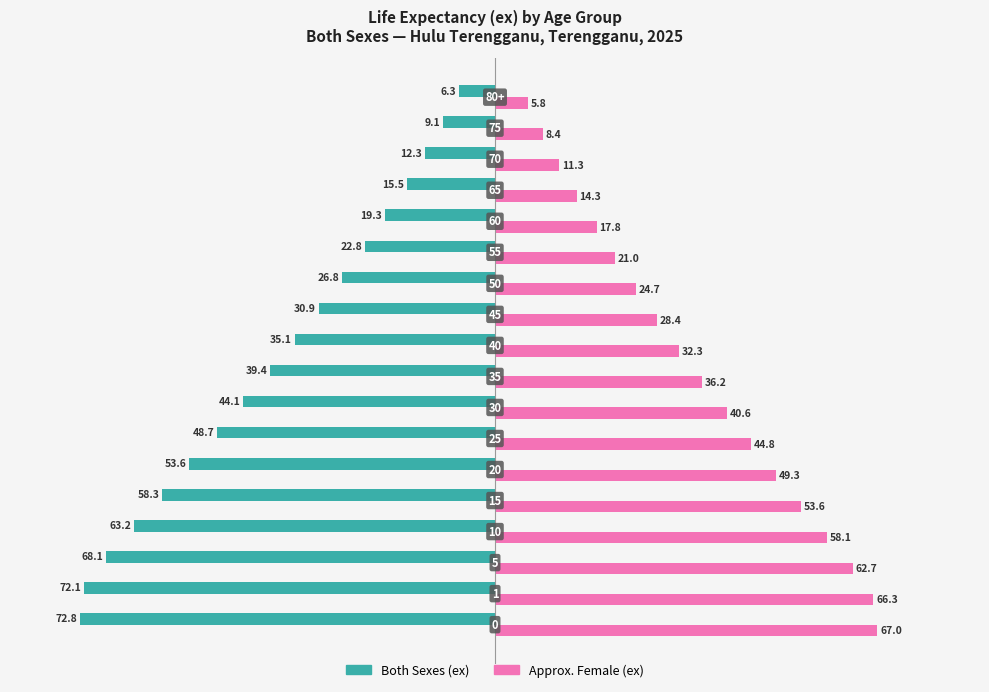

What are all the series names shown in the legend?

Both Sexes (ex), Approx. Female (ex)